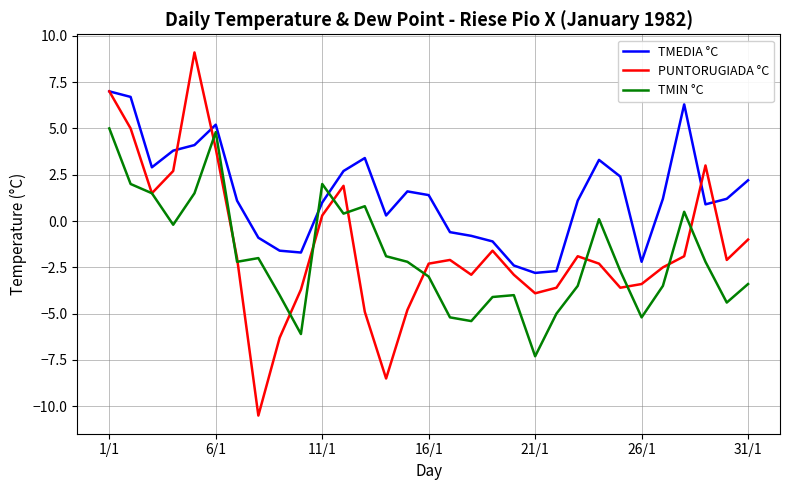

How many interior local valleys does the TMIN °C series have?

8